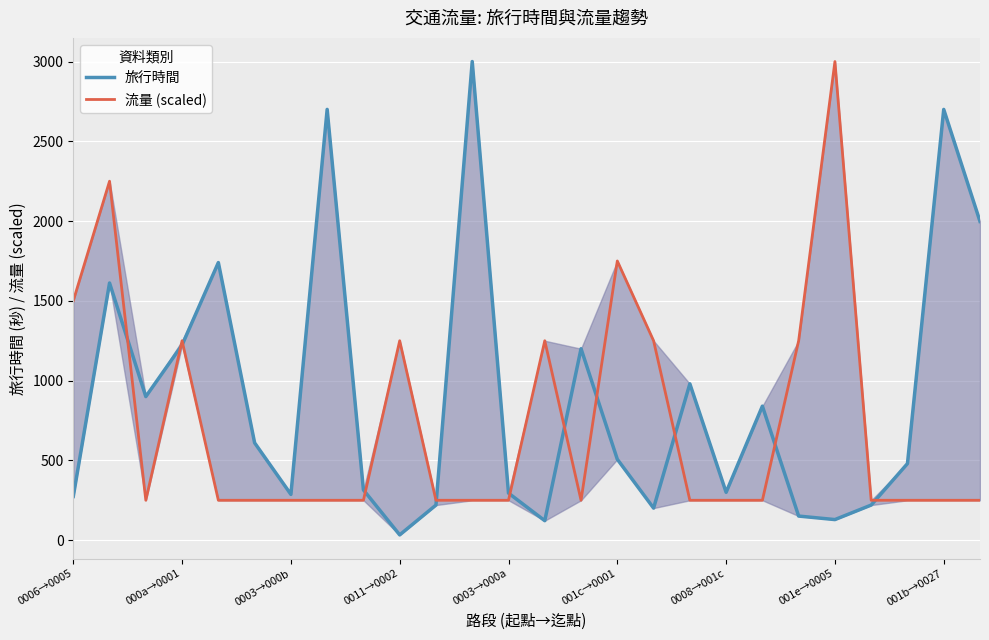

How many times do 旅行時間 and 流量 (scaled) cross each other?

11